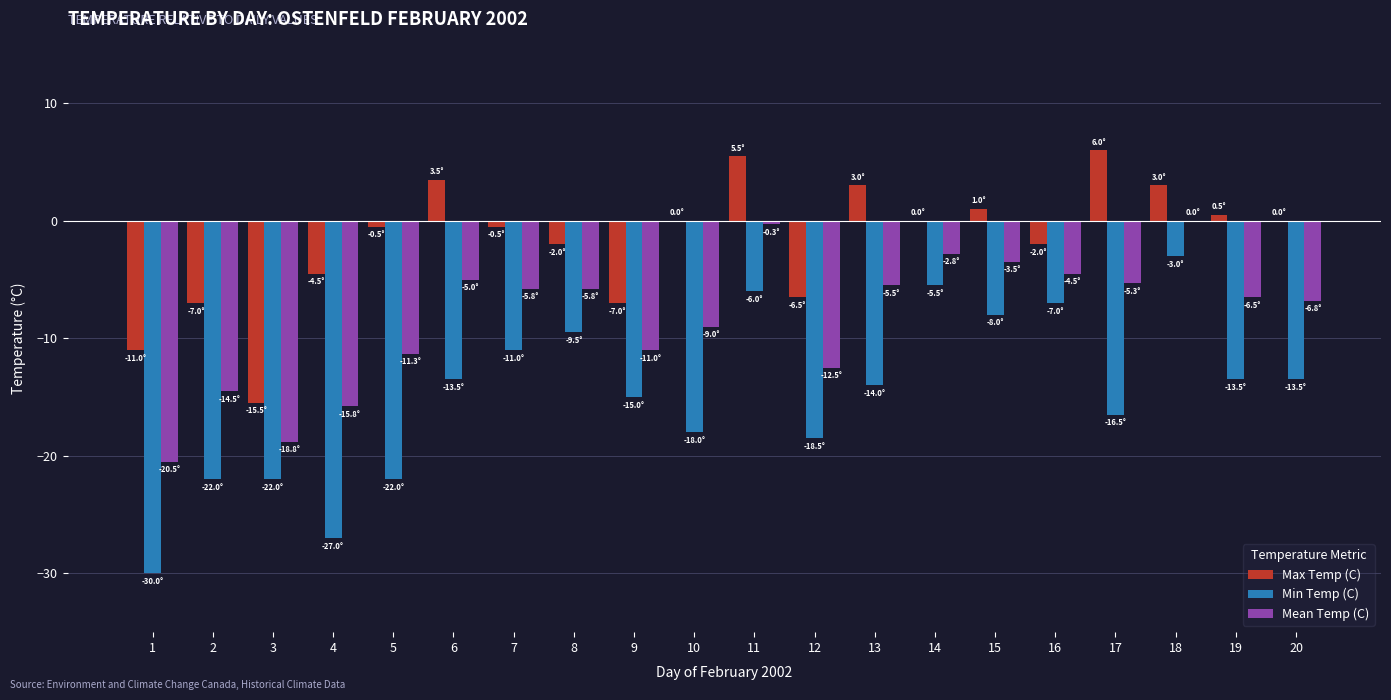

What are all the series names shown in the legend?

Max Temp (C), Min Temp (C), Mean Temp (C)